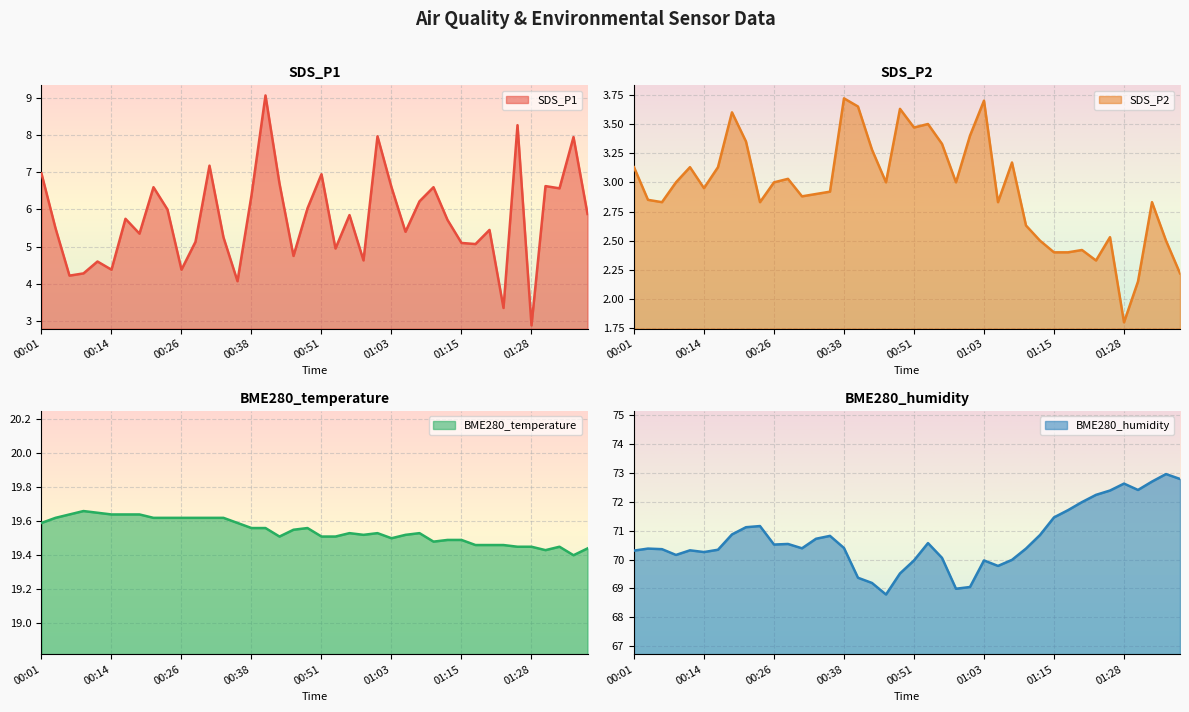

What is the total value across all series at 00:16?

98.9